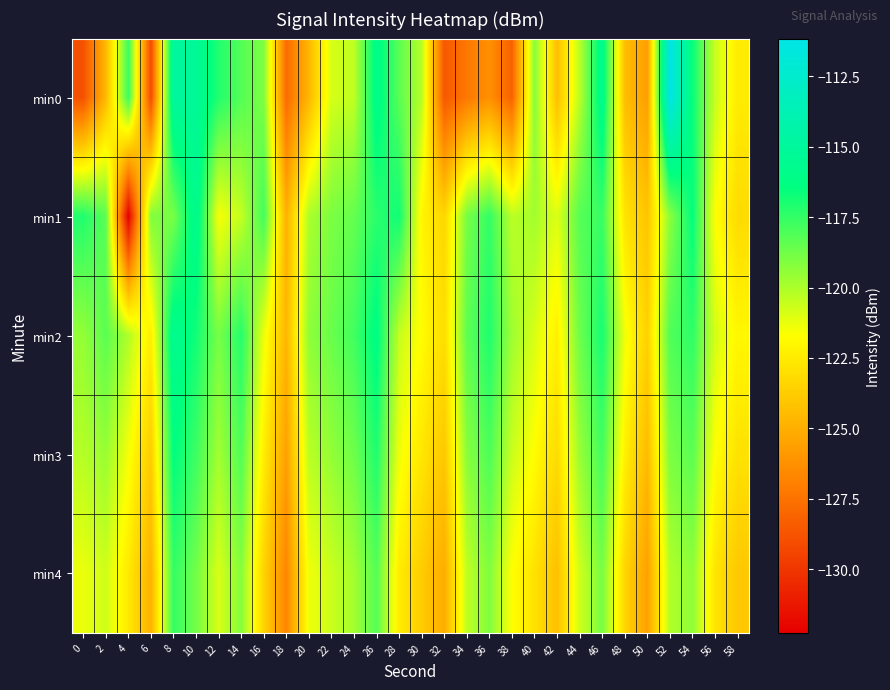

Reading right to left, list all the values displayed in this chart.

min0: 58=-122.5	56=-120.5	54=-116.6	52=-111.2	50=-125.7	48=-124.4	46=-115.7	44=-120.3	42=-124.4	40=-119.2	38=-128.2	36=-126.3	34=-127.3	32=-128.6	30=-120.2	28=-118.3	26=-115.9	24=-120.4	22=-120.8	20=-124.7	18=-127.8	16=-119.0	14=-118.1	12=-117.1	10=-115.2	8=-114.8	6=-129.2	4=-117.6	2=-124.6	0=-128.9
min1: 58=-123.2	56=-121.7	54=-116.5	52=-119.3	50=-124.1	48=-122.8	46=-117.6	44=-118.2	42=-121.0	40=-119.8	38=-120.3	36=-117.5	34=-118.9	32=-123.4	30=-122.1	28=-116.8	26=-117.3	24=-118.5	22=-119.0	20=-120.0	18=-124.9	16=-117.8	14=-120.5	12=-121.5	10=-115.6	8=-118.9	6=-119.1	4=-132.3	2=-118.3	0=-117.1
min2: 58=-122.0	56=-120.8	54=-117.4	52=-118.1	50=-123.6	48=-121.4	46=-116.9	44=-118.7	42=-122.3	40=-120.9	38=-119.7	36=-117.1	34=-118.4	32=-123.1	30=-121.8	28=-120.5	26=-116.2	24=-117.8	22=-118.6	20=-119.4	18=-124.7	16=-121.3	14=-117.2	12=-118.9	10=-116.8	8=-115.6	6=-122.4	4=-120.1	2=-118.3	0=-119.5
min3: 58=-122.9	56=-121.7	54=-118.3	52=-119.0	50=-124.5	48=-122.3	46=-117.8	44=-119.6	42=-123.2	40=-121.8	38=-120.6	36=-118.0	34=-119.3	32=-124.0	30=-122.7	28=-121.4	26=-117.1	24=-118.7	22=-119.5	20=-120.3	18=-125.6	16=-122.4	14=-118.1	12=-119.8	10=-117.7	8=-116.4	6=-123.8	4=-121.5	2=-119.6	0=-120.2
min4: 58=-124.0	56=-122.8	54=-119.4	52=-120.1	50=-125.6	48=-123.4	46=-118.9	44=-120.7	42=-124.3	40=-122.9	38=-121.7	36=-119.1	34=-120.4	32=-125.1	30=-123.8	28=-122.5	26=-118.2	24=-119.8	22=-120.6	20=-121.4	18=-126.7	16=-123.5	14=-119.2	12=-120.9	10=-118.8	8=-117.5	6=-124.9	4=-122.6	2=-120.7	0=-121.3